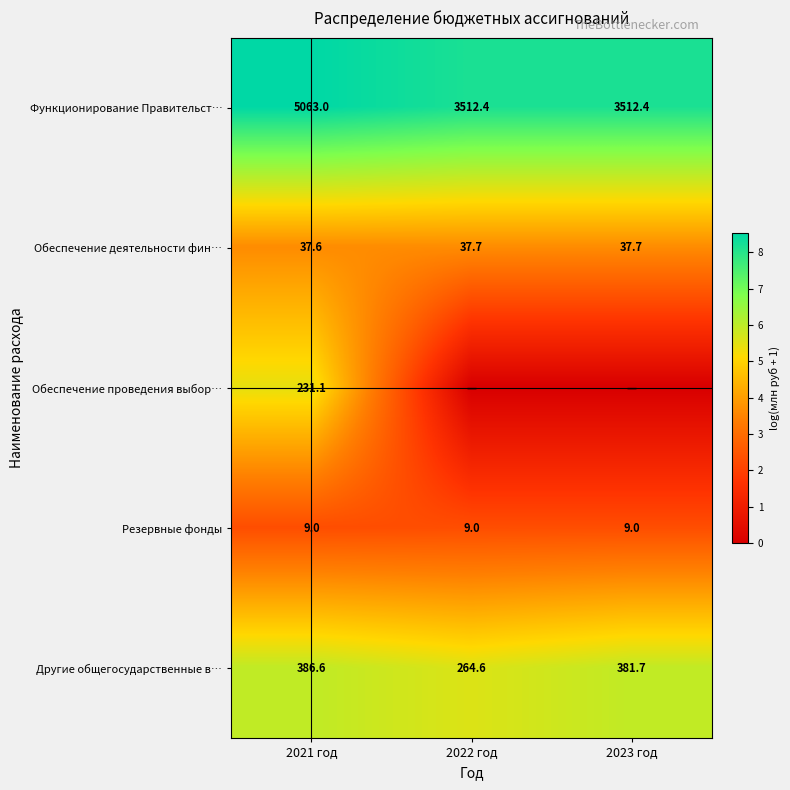

True or false: Резервные фонды has a value of 5.1 at 2023 год.

False